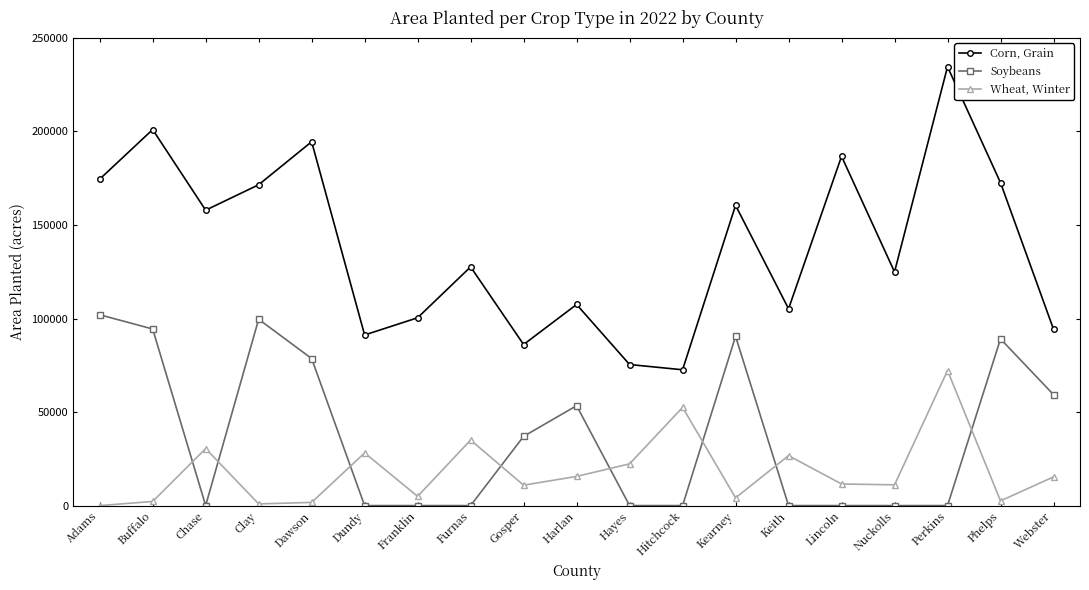

How many data points in Corn, Grain are less than 127600?

9